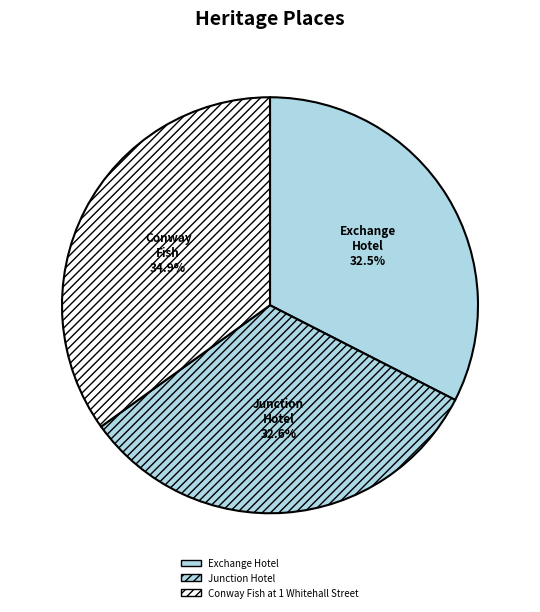

How many segments does this pie chart have?

3